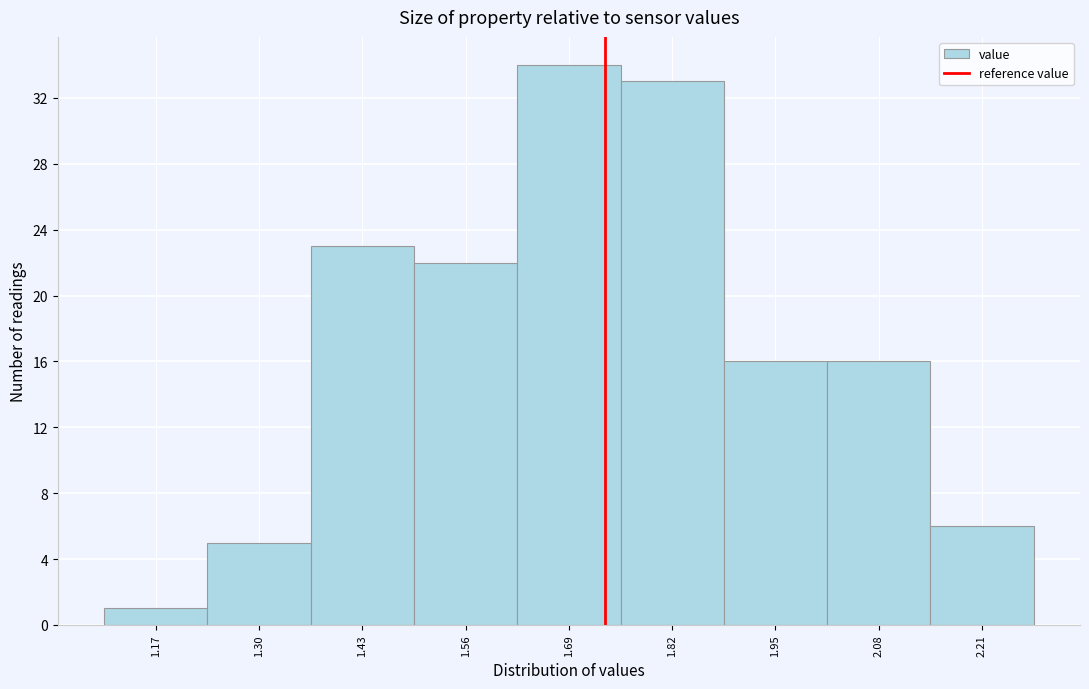

Reading left to right, list all the values displayed in this chart.

1.17=1	1.30=5	1.43=23	1.56=22	1.69=34	1.82=33	1.95=16	2.08=16	2.21=6